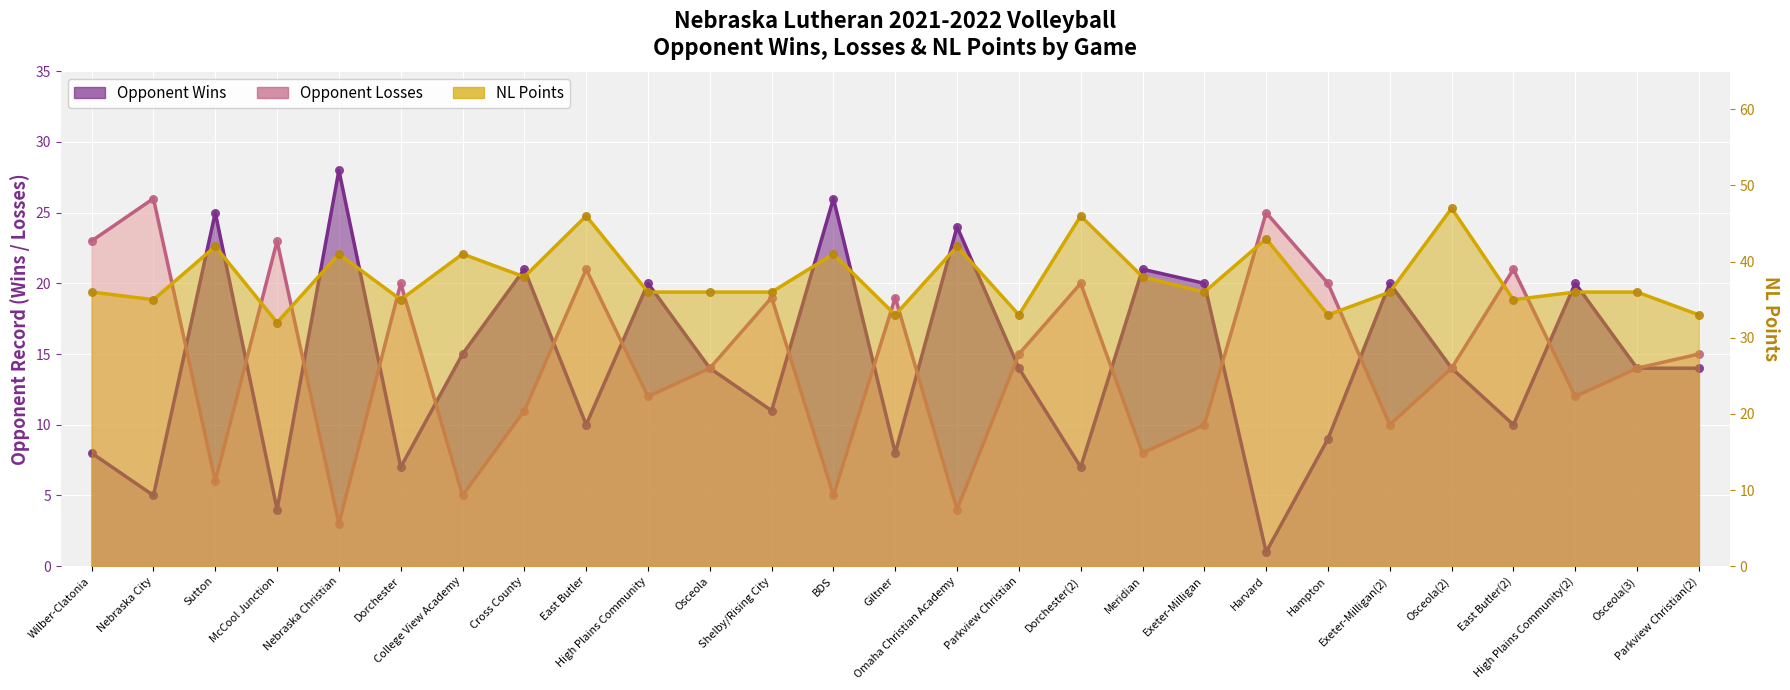

Which series reaches the maximum Y coordinate?

NL Points